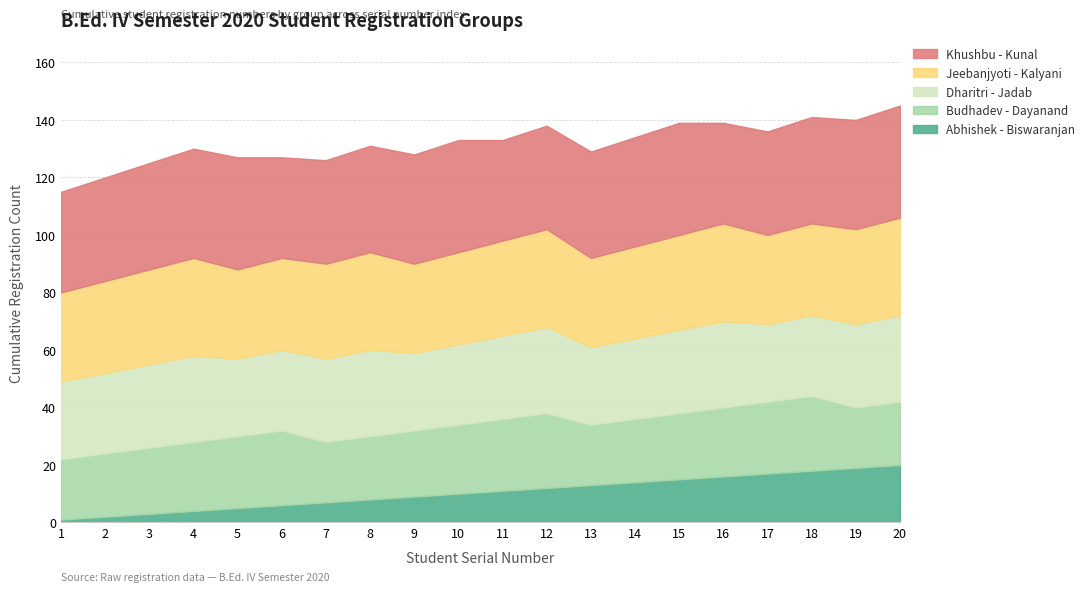

The Dharitri - Jadab series shows 27 at 13. True or false?

True